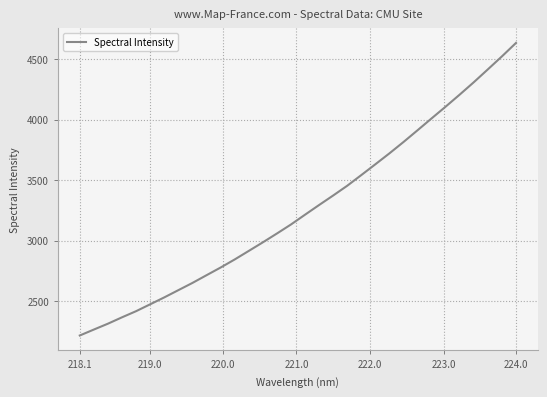

What is the average value?

3262.8